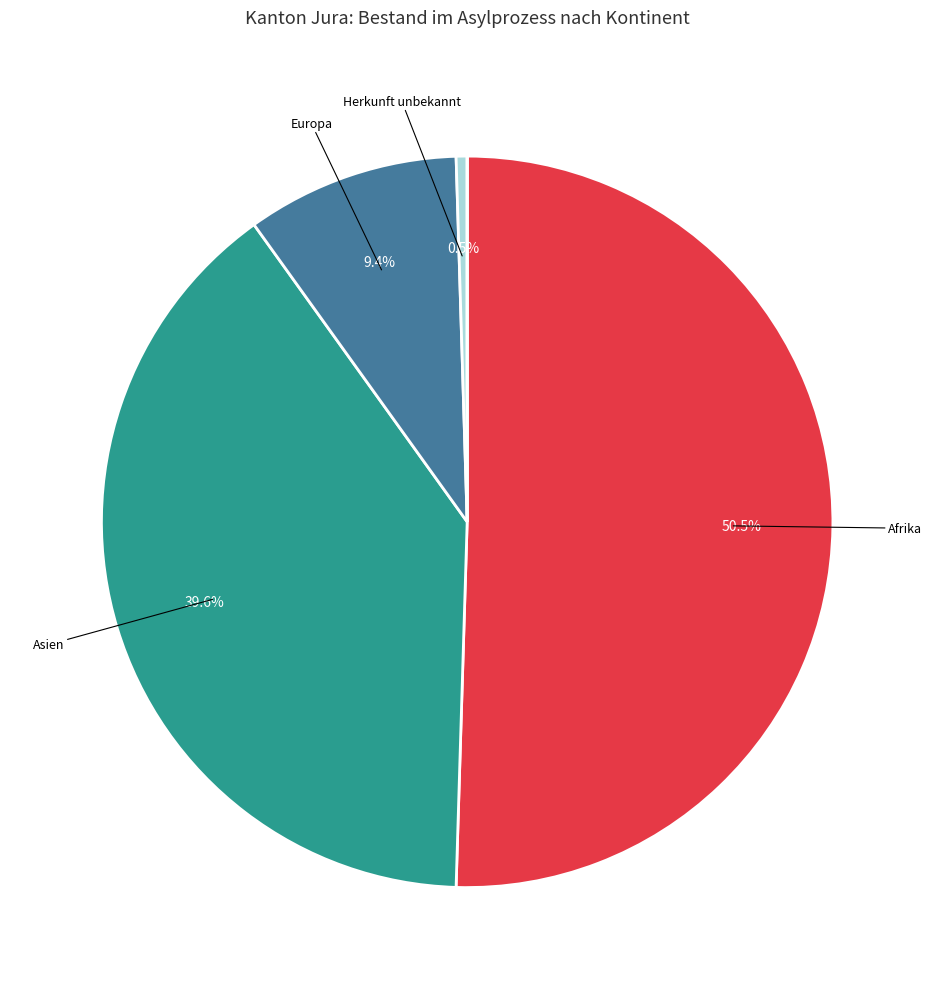

What is the largest slice in the pie chart?

Afrika